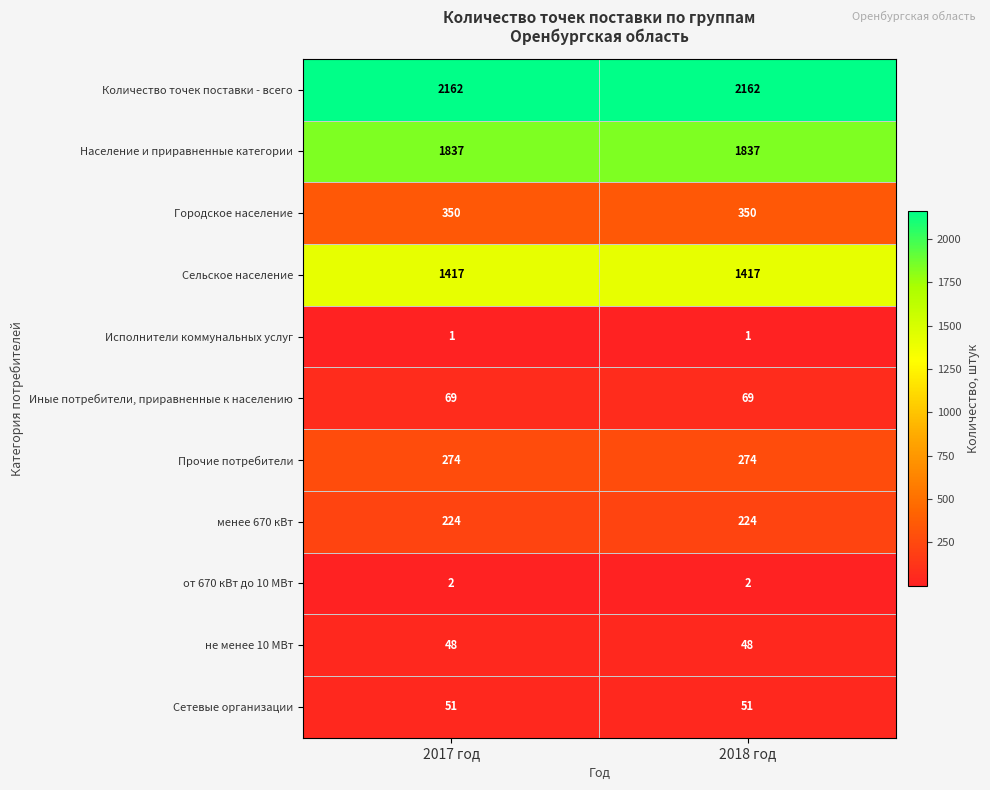

The value of Городское население at 2017 год is 350. True or false?

True